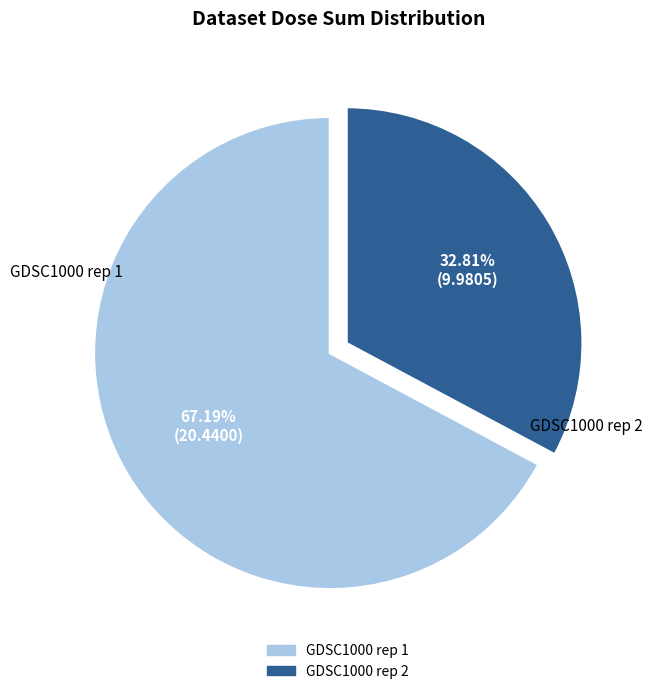

Which slice represents more than half of the pie?

GDSC1000 rep 1